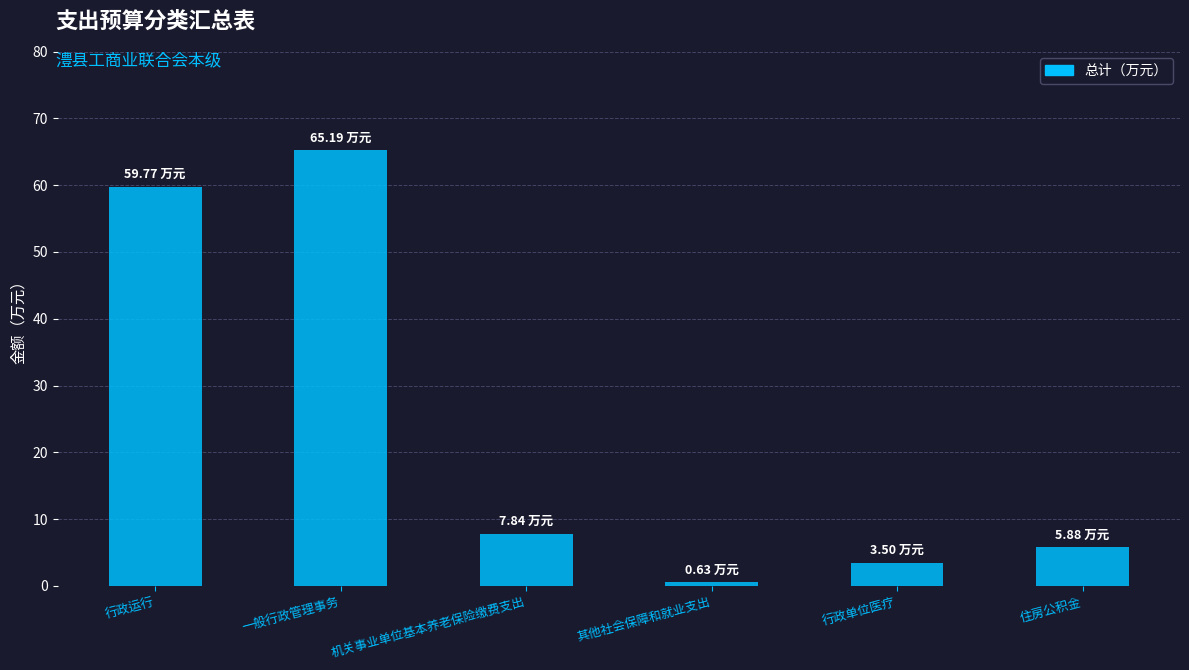

How many bars are there in total?

6